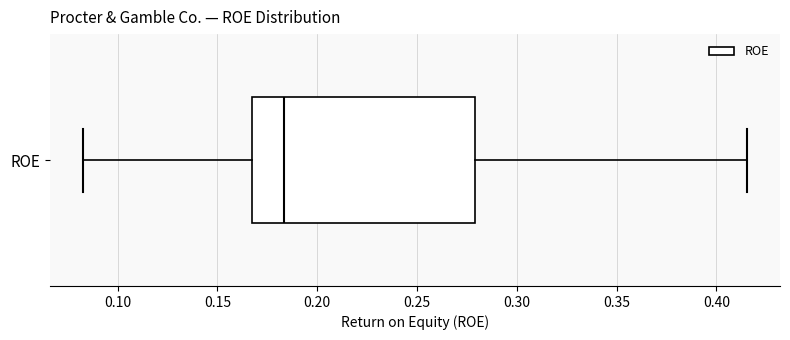

Where is the right edge of the box for ROE on the x-axis? The values are not printed on the chart, so give them approximately, as read against the axis.

0.280